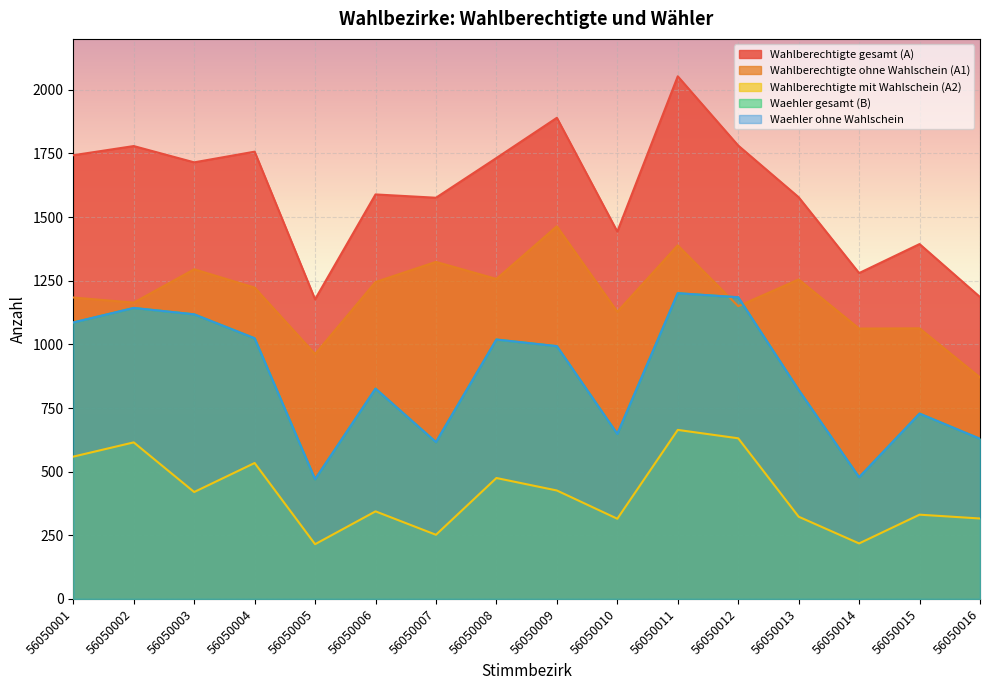

The value of Waehler ohne Wahlschein at 56050011 is 1201. True or false?

True